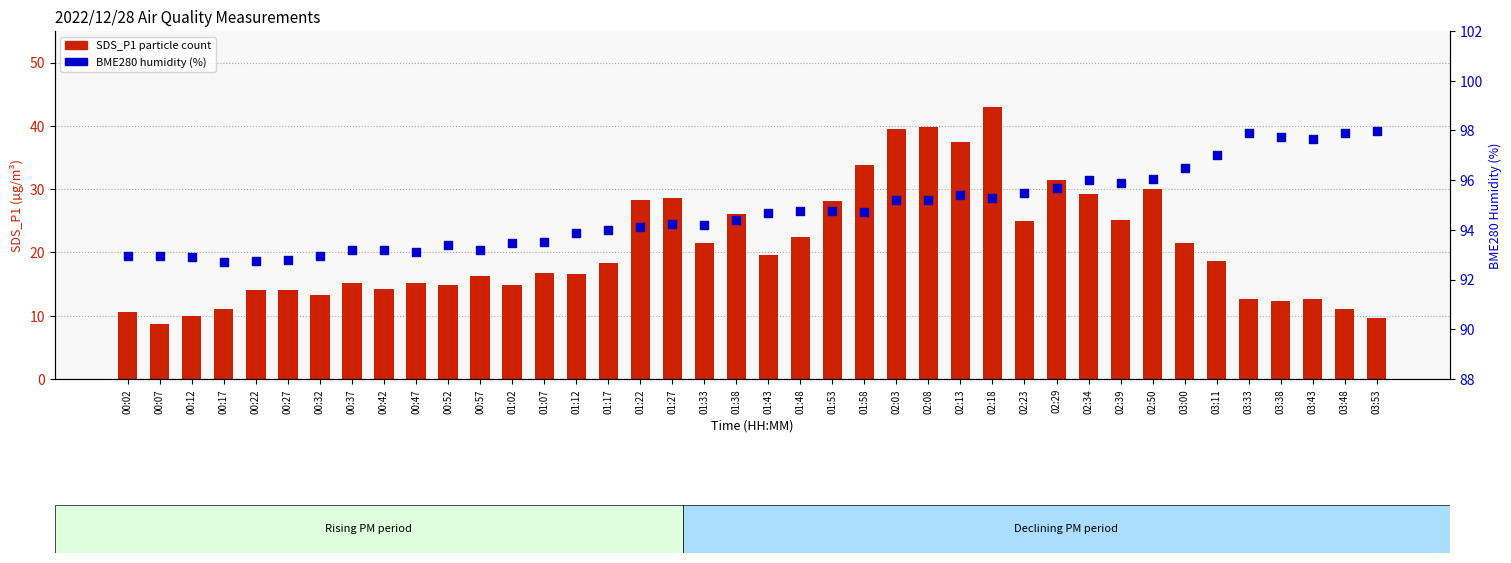

At how many categories does at least one series exceed 13?

40